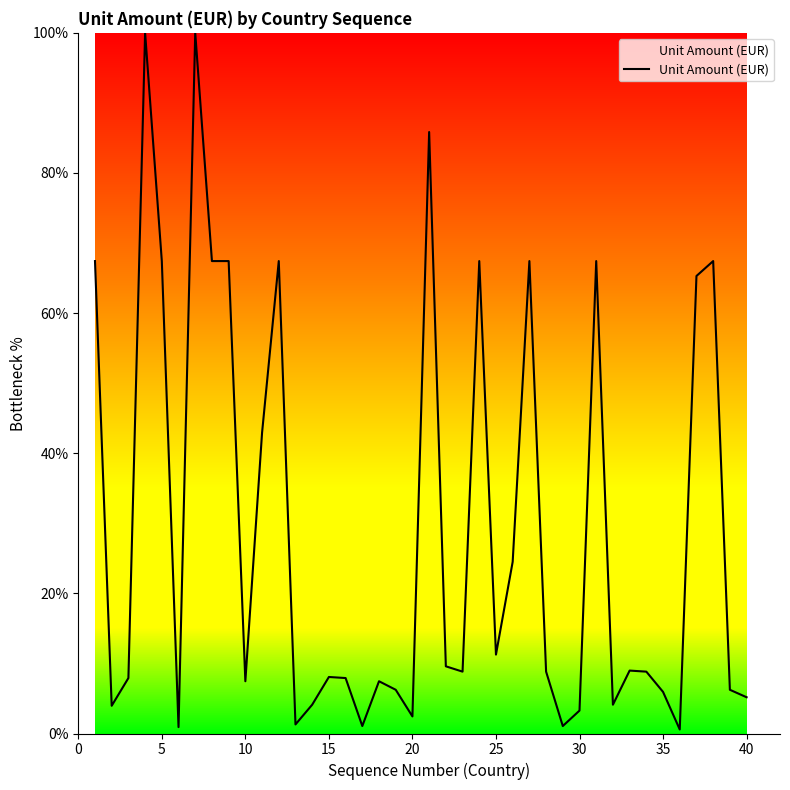

What is the maximum value shown in the chart?

100.0